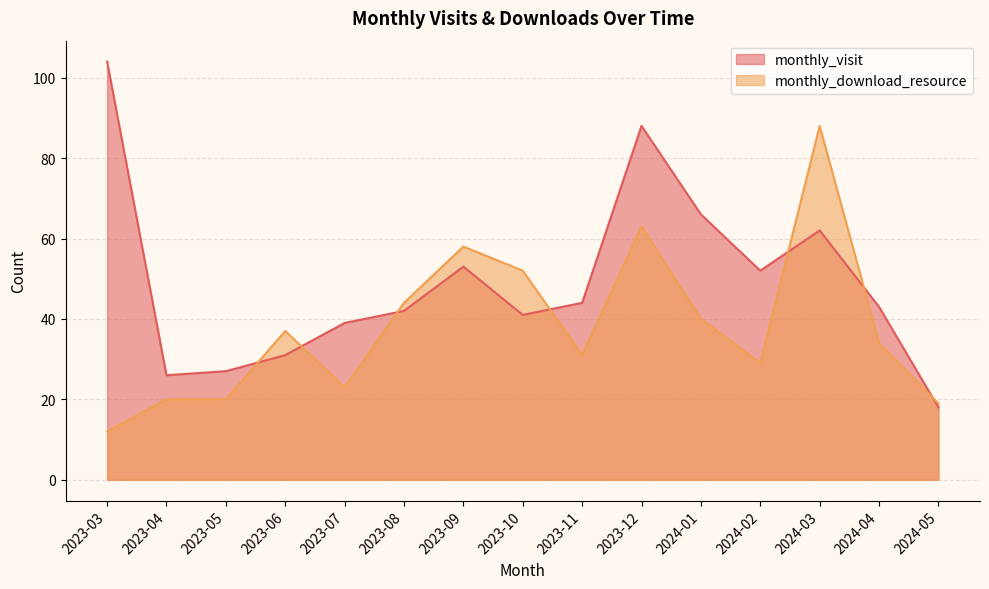

What is the minimum value for monthly_download_resource?

12